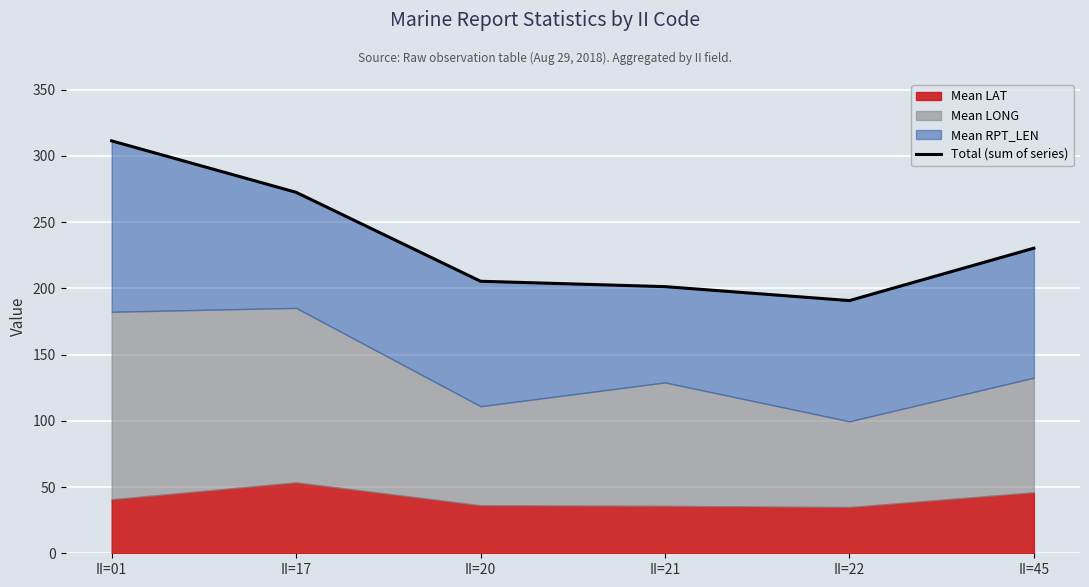

How many values exceed 230?

3